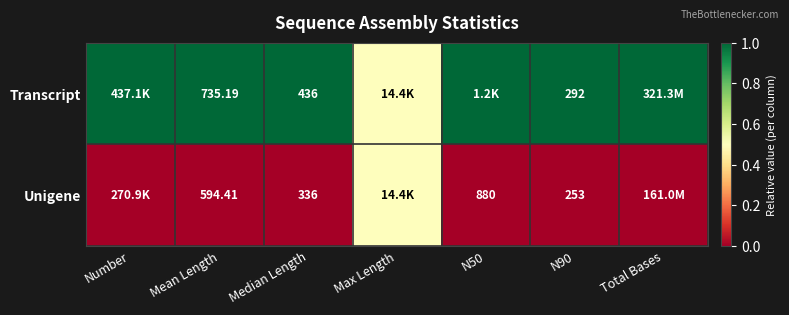

Is the value of Unigene at Median Length greater than the value of Transcript at Mean Length?

No